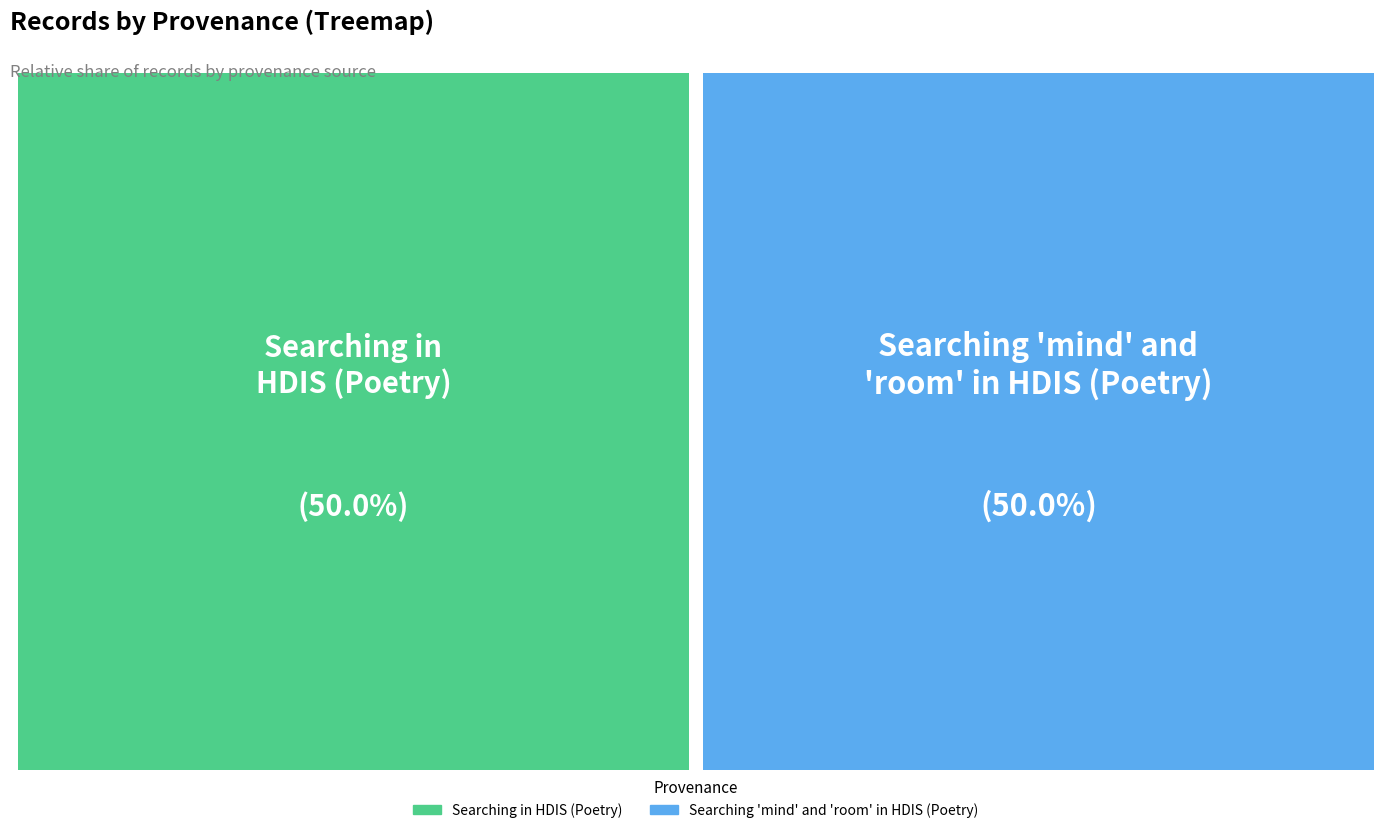

True or false: Searching in HDIS (Poetry) accounts for 50% of the total.

True